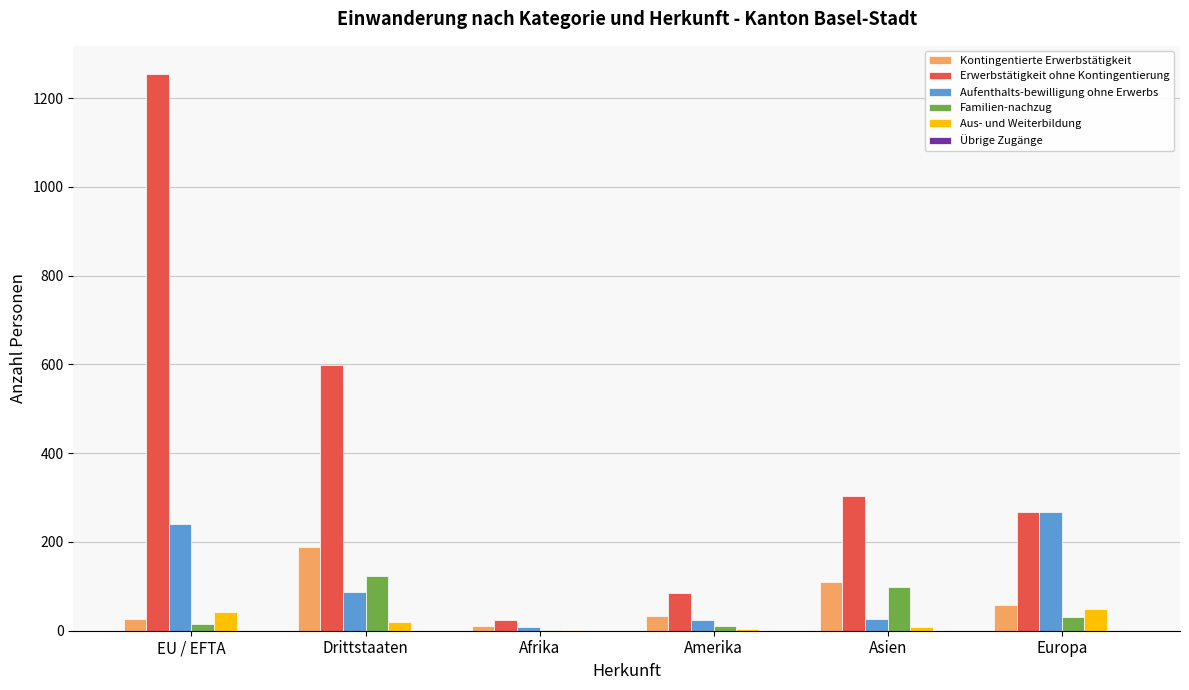

How many data points does each series have?

6